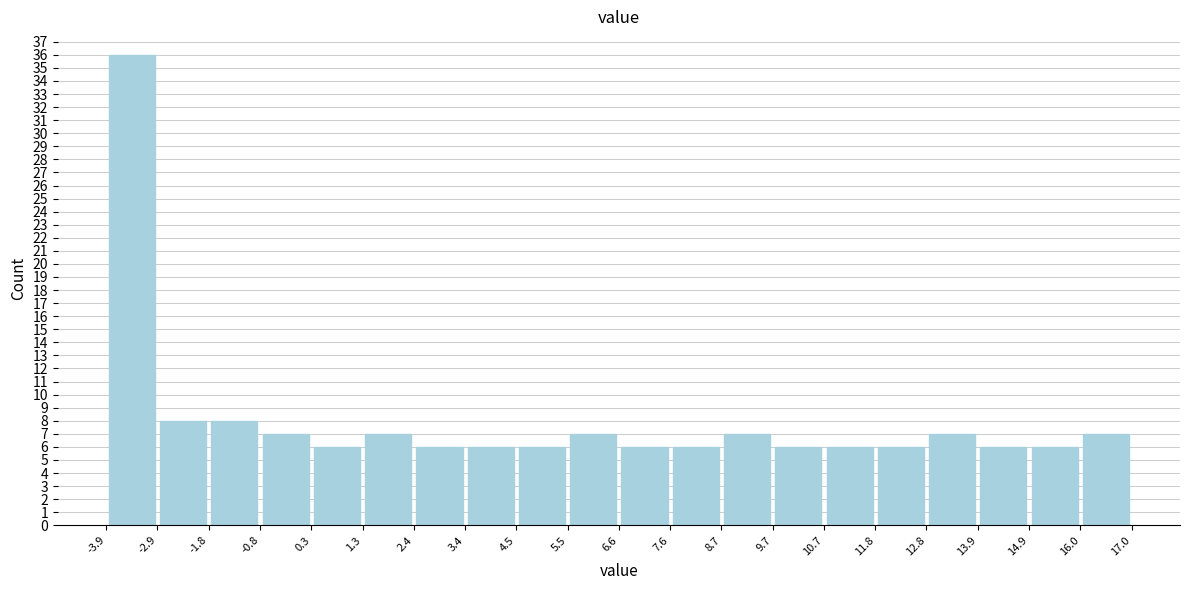

Over which range of the x-axis is the bar tallest?

-3.9 to -2.9